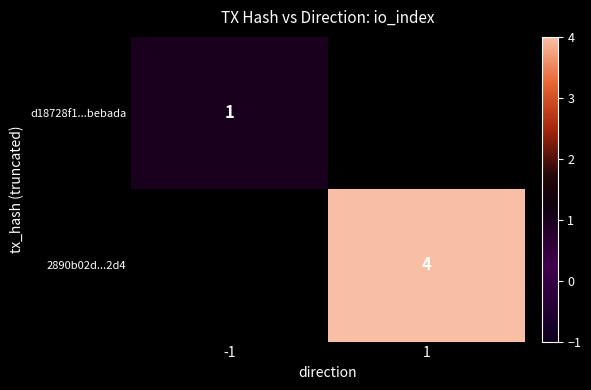

The 2890b02d...2d4 series shows 1.4 at 1. True or false?

False